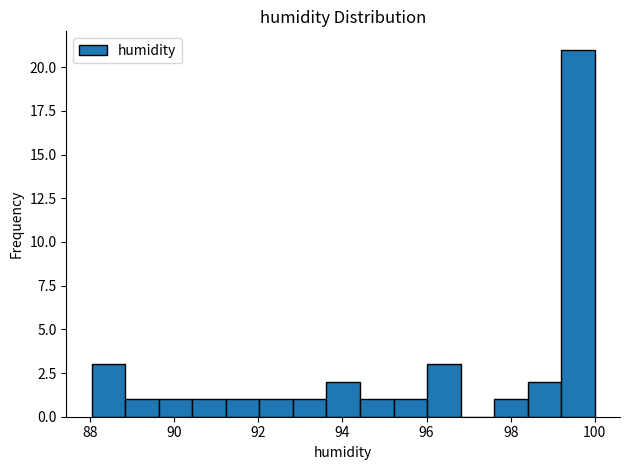

Read against the x-axis, roughly where is the centre of the tallest bar?

99.6